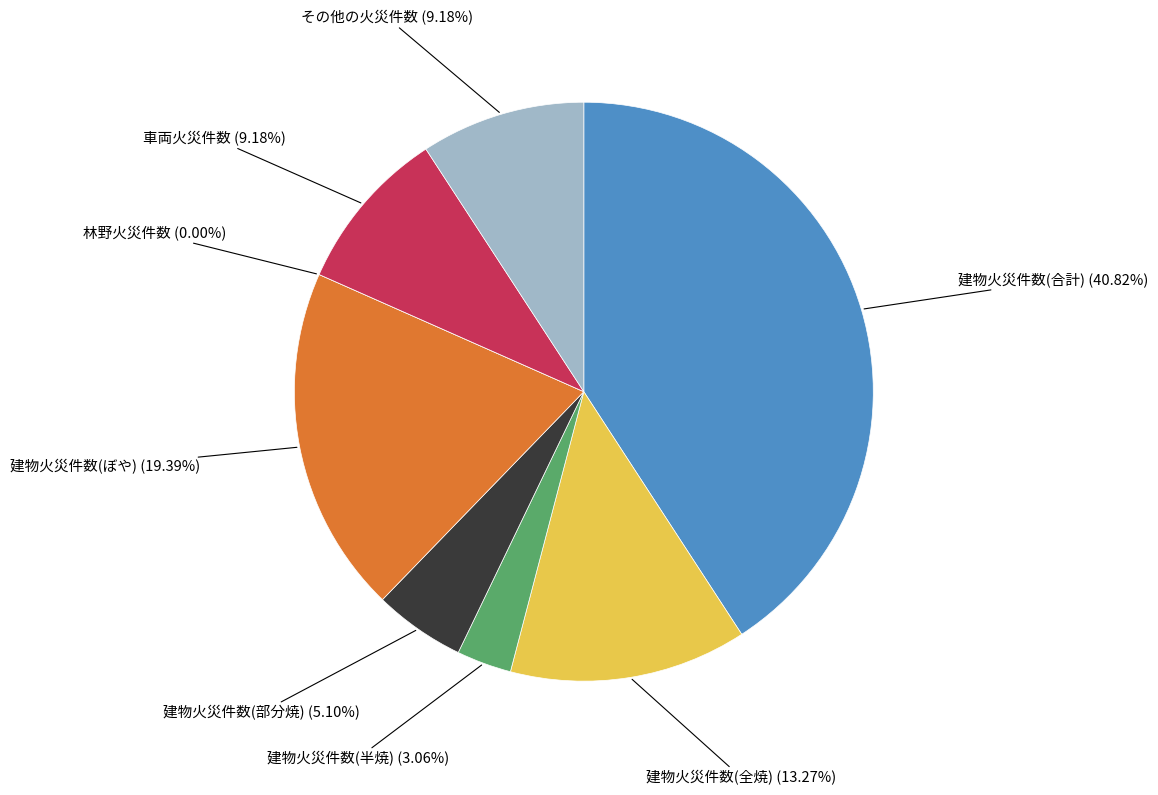

Is it true that 林野火災件数 is 12% of the pie?

False